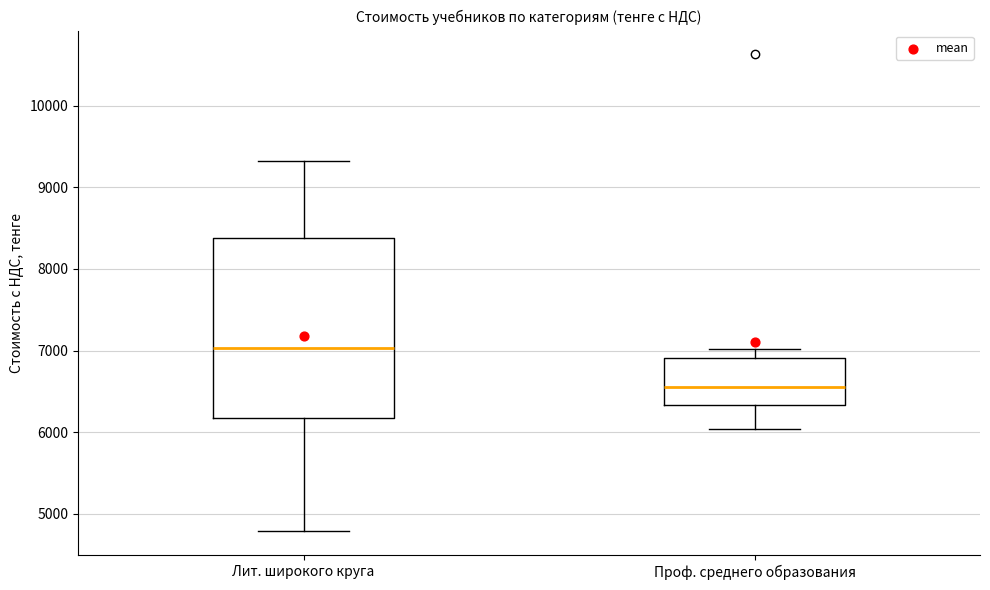

Reading left to right, transcribe this box plot: for each box, give where its median line is, the range the box spans, and where its two whiskers end, as read against the y-axis. The values are not printed on the chart, so give them approximately, as read against the axis.

Лит. широкого круга: median 7000, box 6200 to 8400, whiskers 4800 to 9300
Проф. среднего образования: median 6600, box 6300 to 6900, whiskers 6000 to 7000